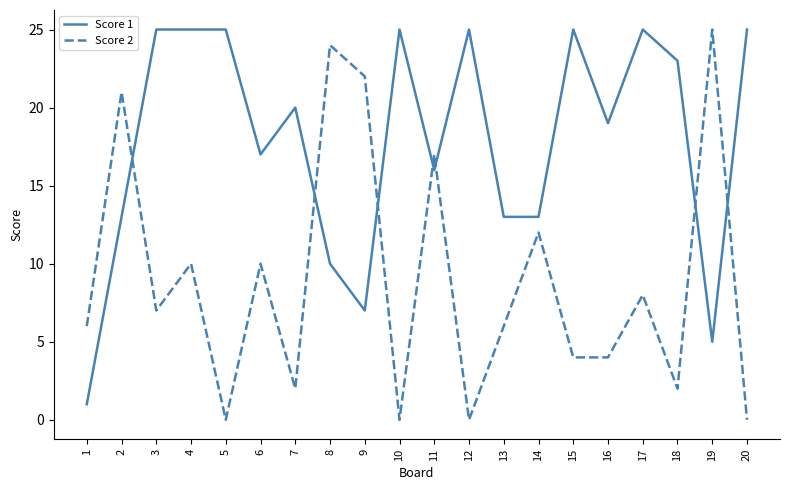

What is the maximum value for Score 1?

25